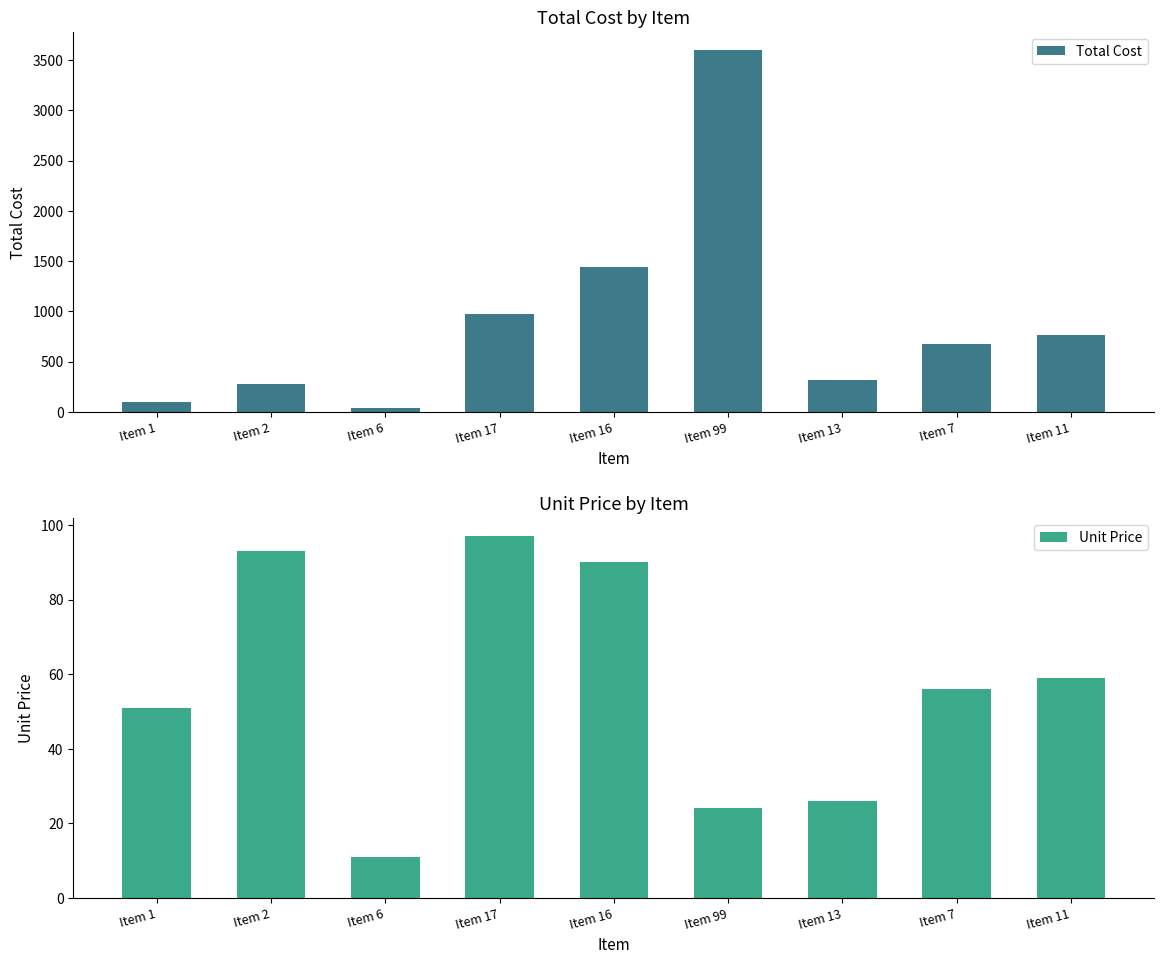

Count the number of categories in the chart.

9